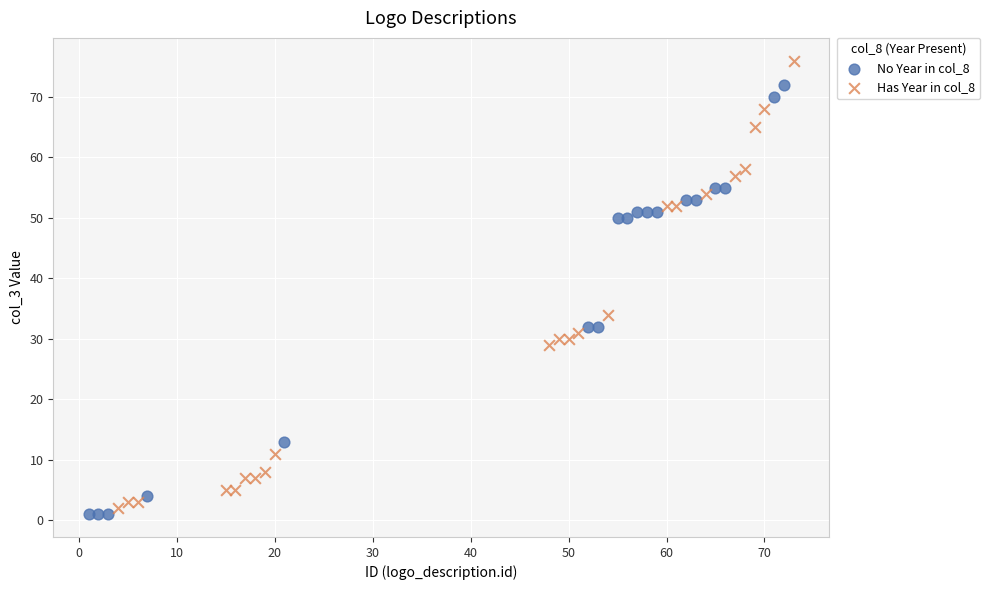

Which series has the widest spread of Y values?

Has Year in col_8